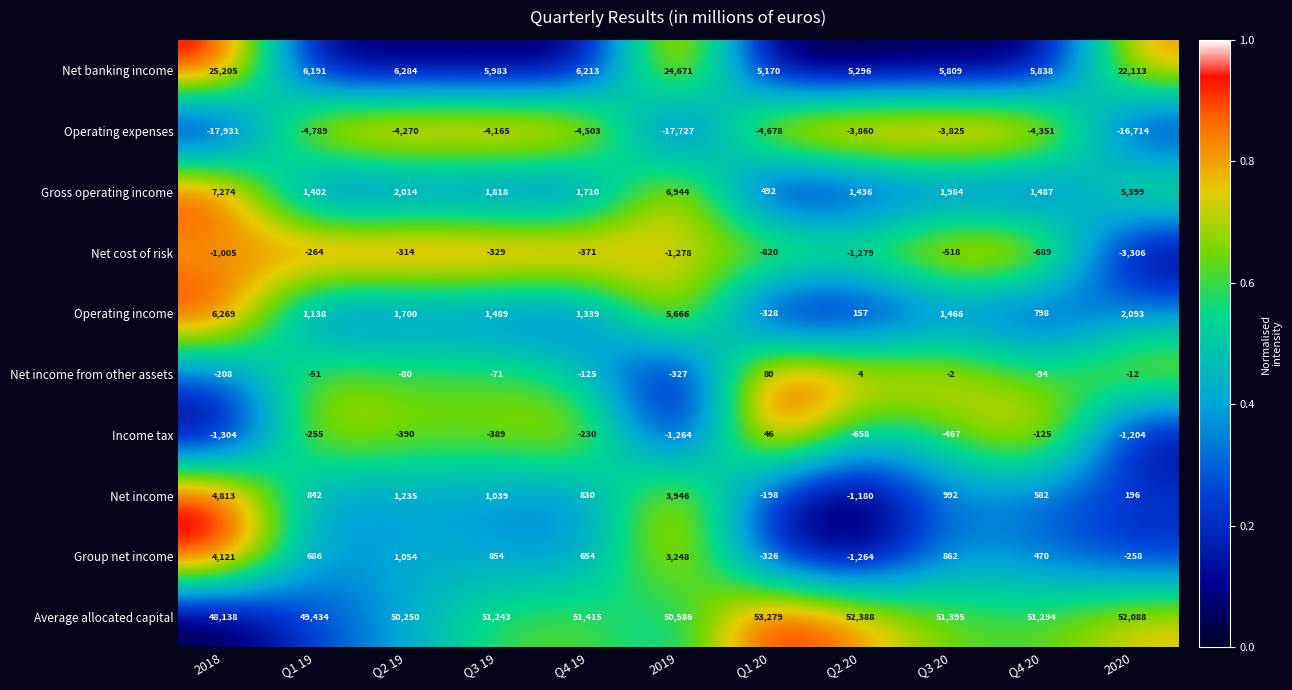

The Operating income series shows 2575 at Q3 20. True or false?

False